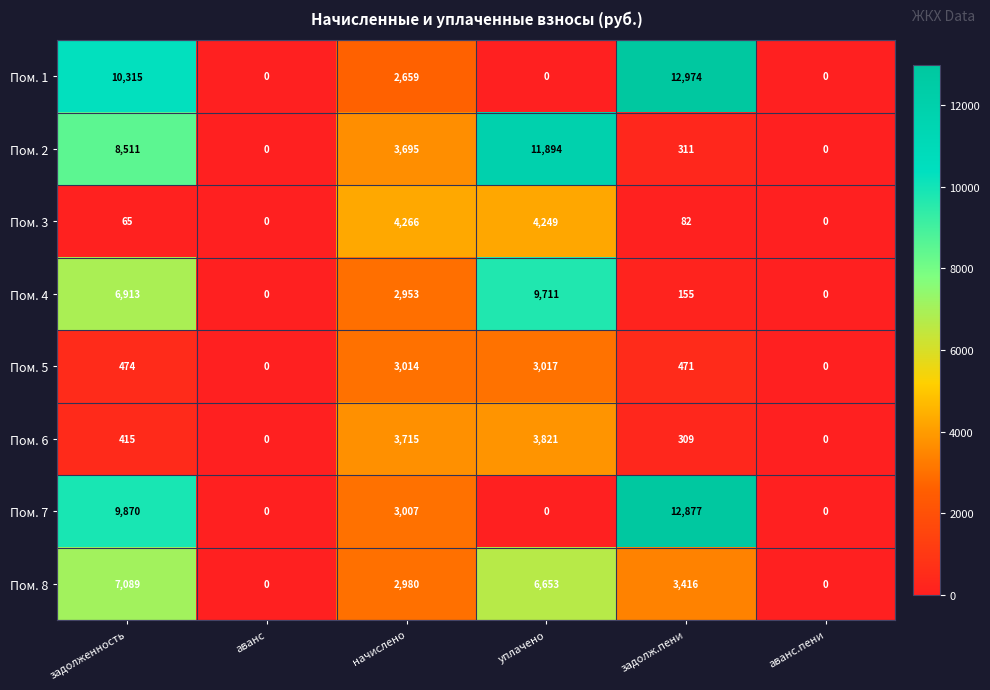

What is the highest value of the Пом. 2 series?

11894